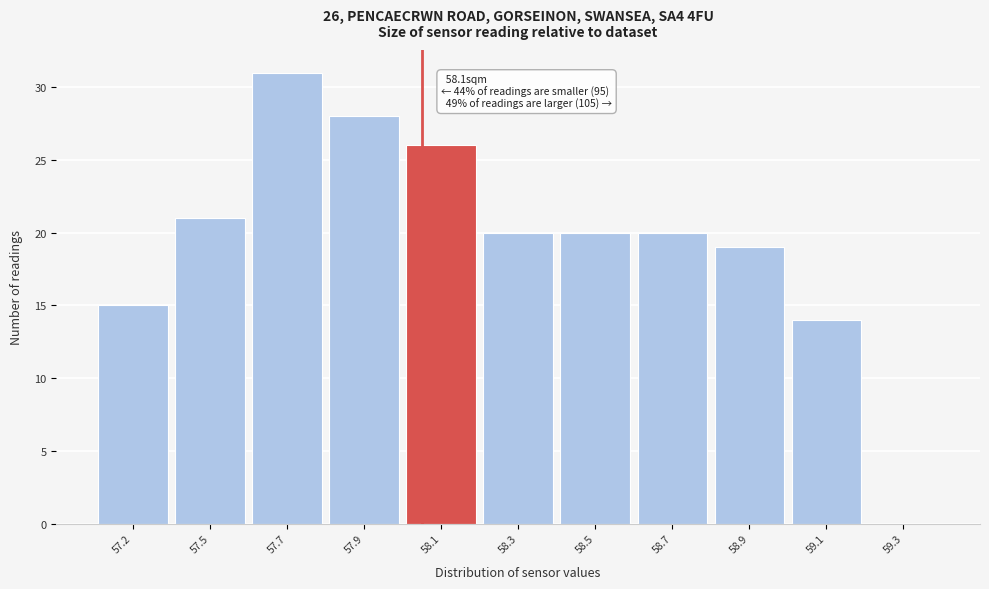

Reading left to right, what are all the values shown in this chart?

57.2=15	57.5=21	57.7=31	57.9=28	58.1=26	58.3=20	58.5=20	58.7=20	58.9=19	59.1=14	59.3=0